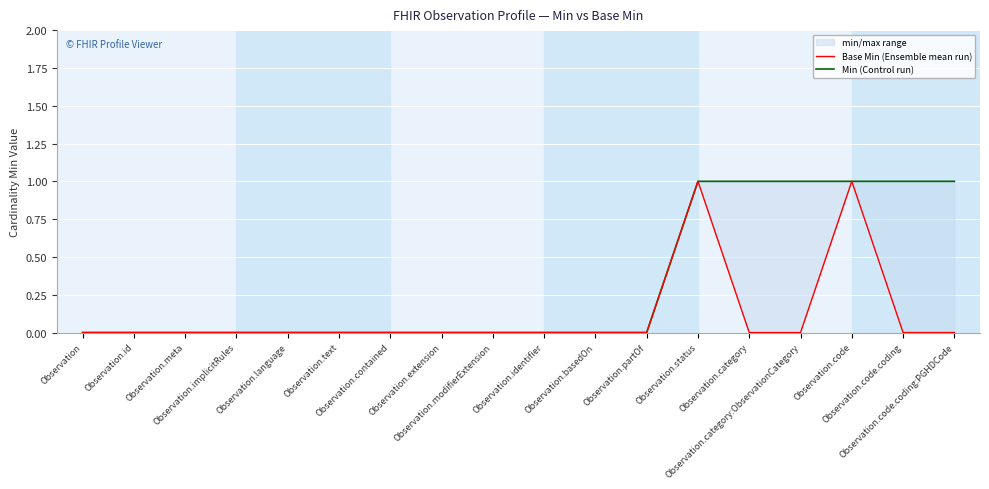

At how many categories does at least one series exceed 0?

6